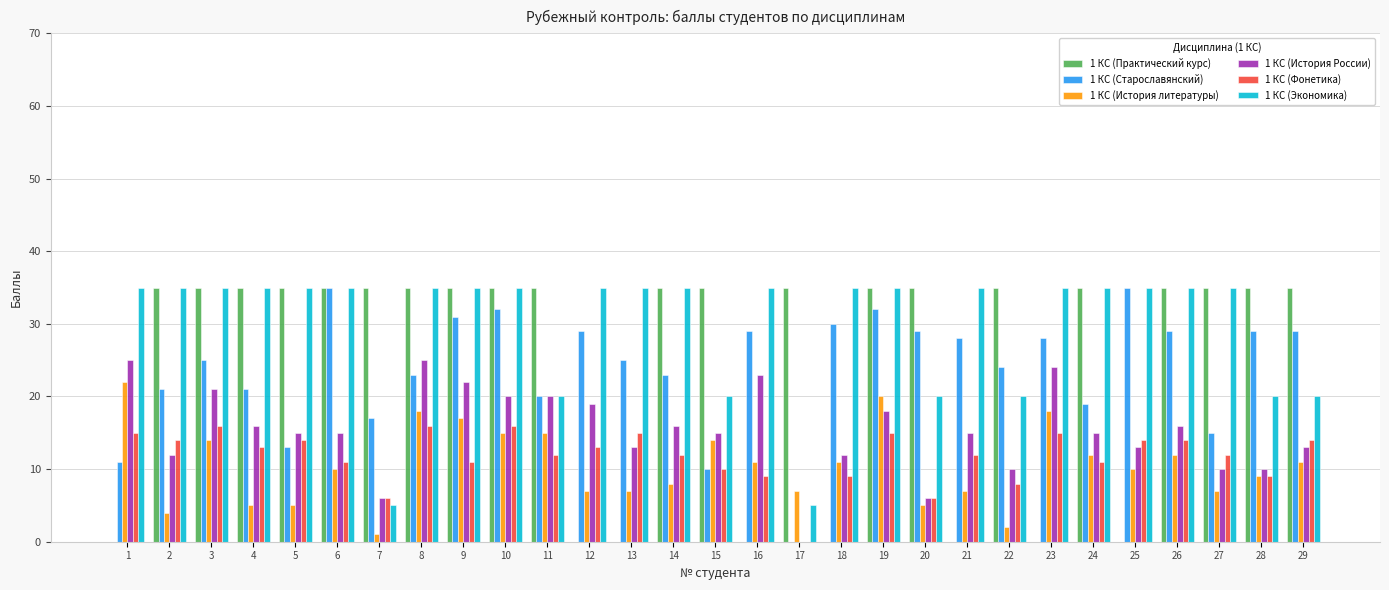

The 1 КС (Экономика) series shows 35 at 8. True or false?

True